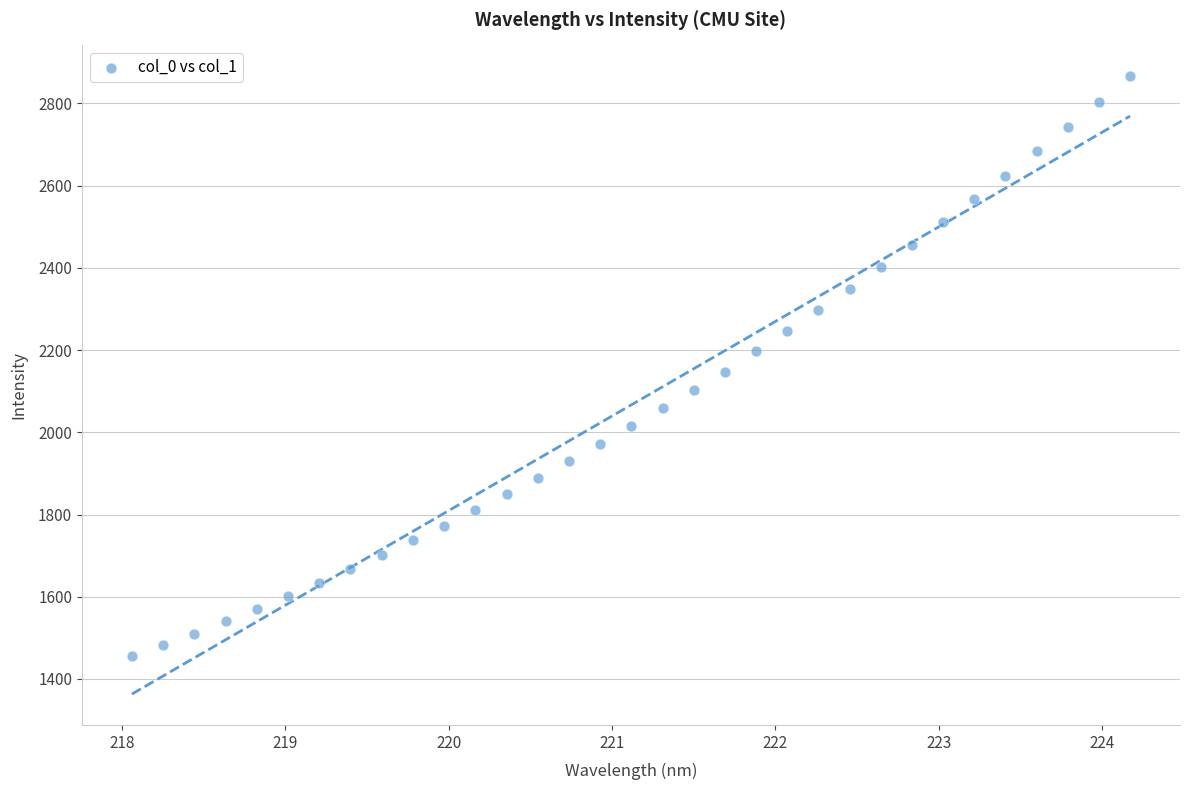

What is the range of Y values (max minus min)?

1410.2